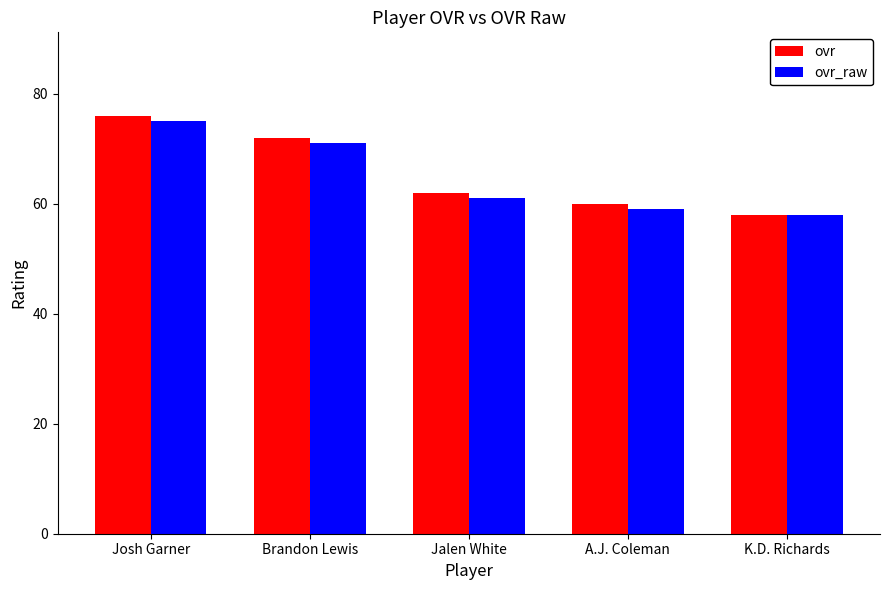

Which series has the widest spread of values?

ovr